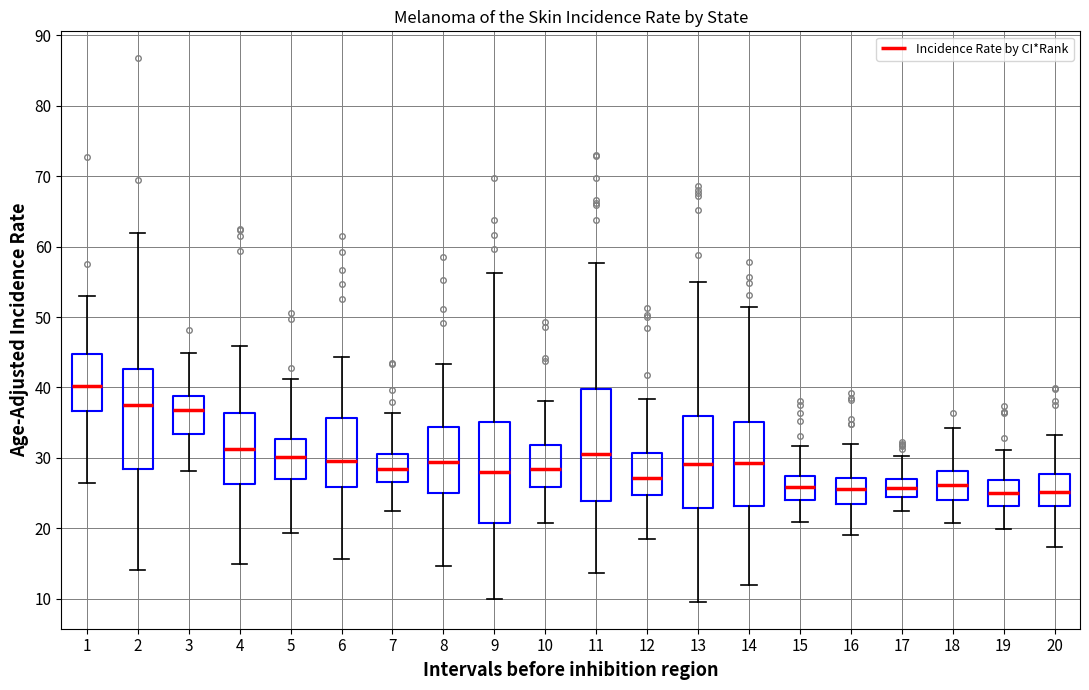

Comparing the boxes themselves (not the whiskers), which one is the tallest?

11